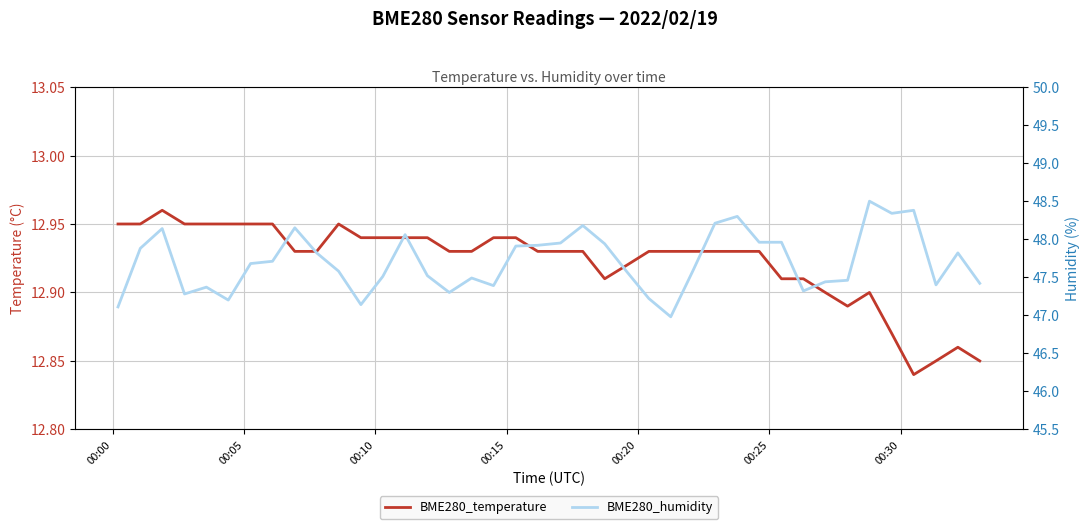

At how many categories does at least one series exceed 24?

40